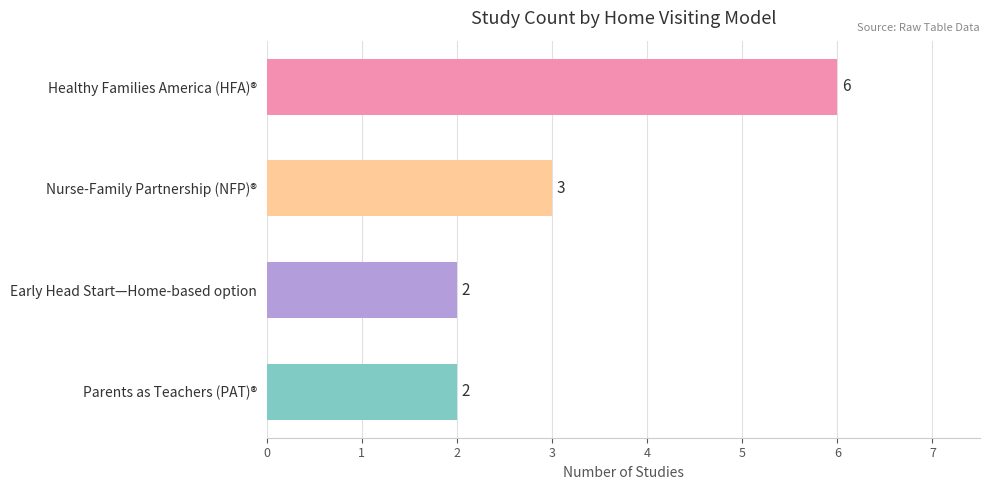

Count the number of categories in the chart.

4